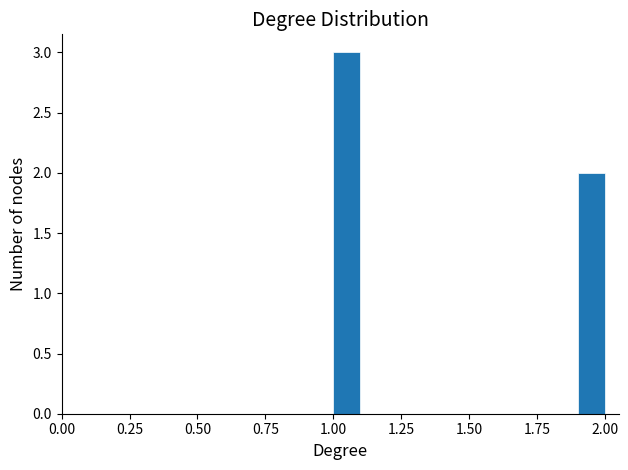

Around what value on the x-axis is the tallest bar? Give the approximate position of its centre, as read against the axis.

1.05